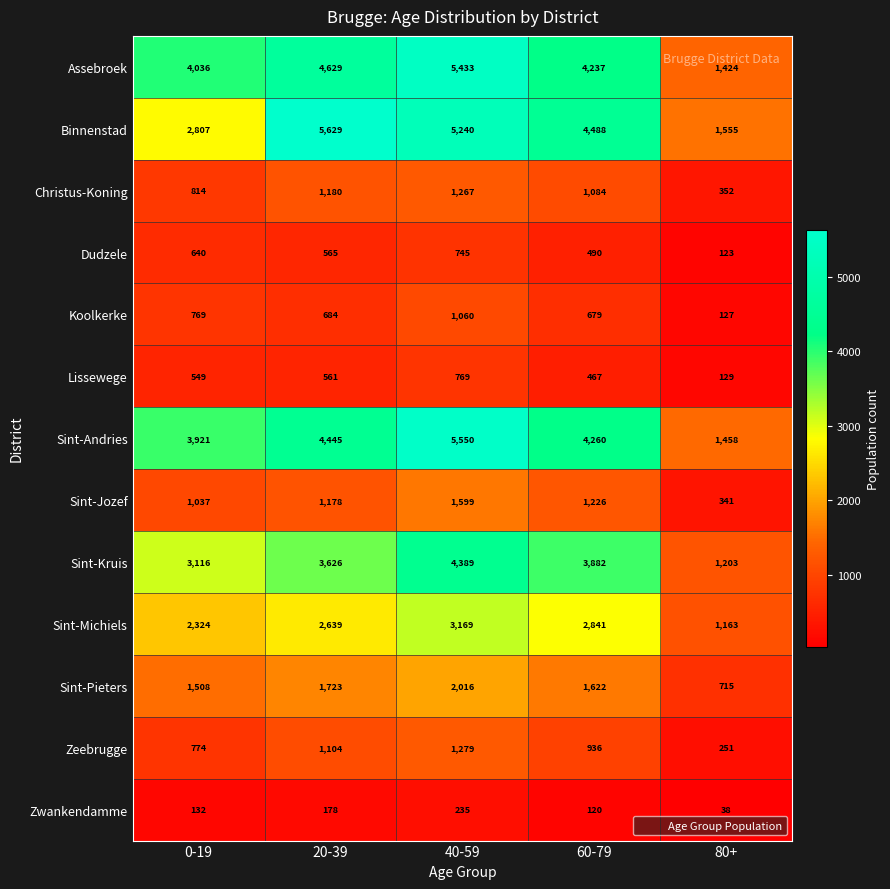

What is the difference between the maximum and second lowest values in the Zwankendamme series?

115